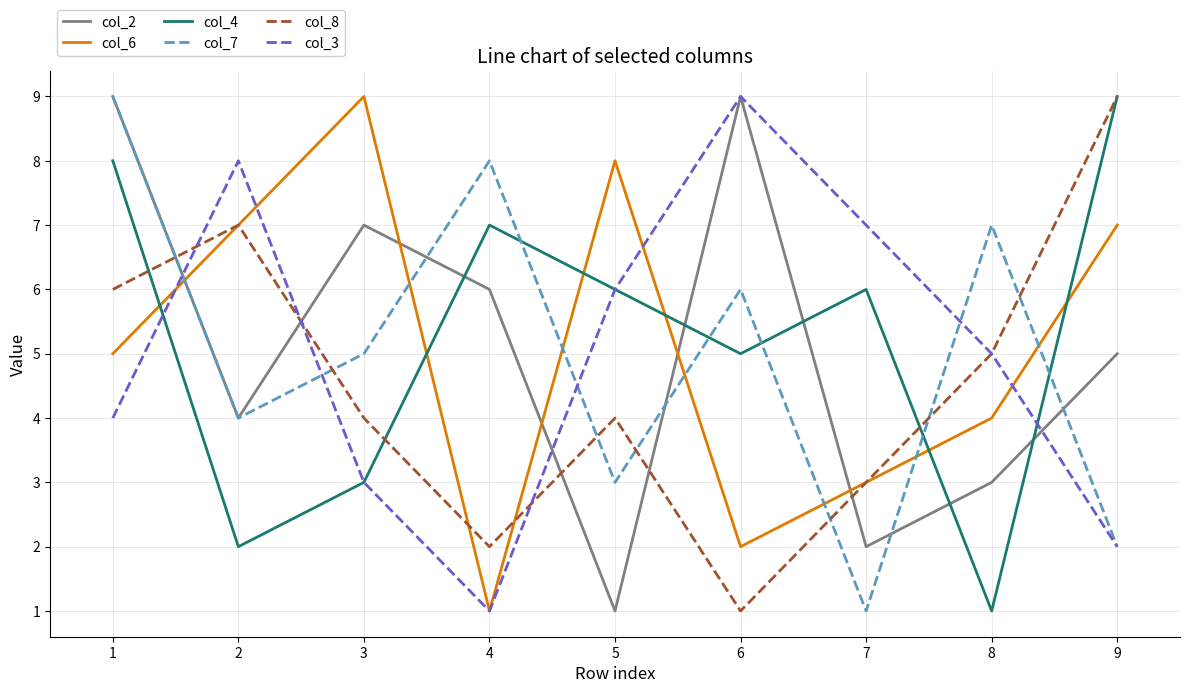

True or false: col_7 has more than 1 points higher than both neighbors.

True